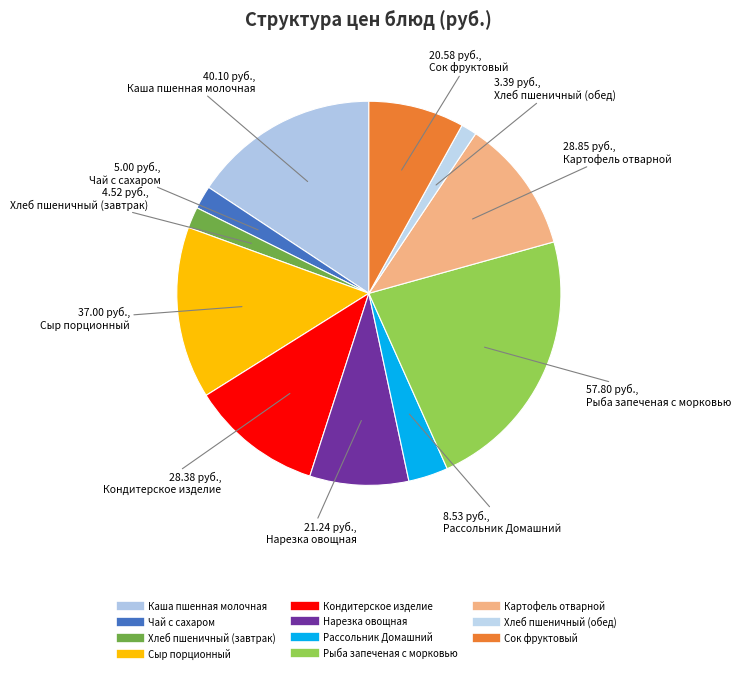

To the nearest percent, what percentage of the pie is Чай с сахаром?

2%